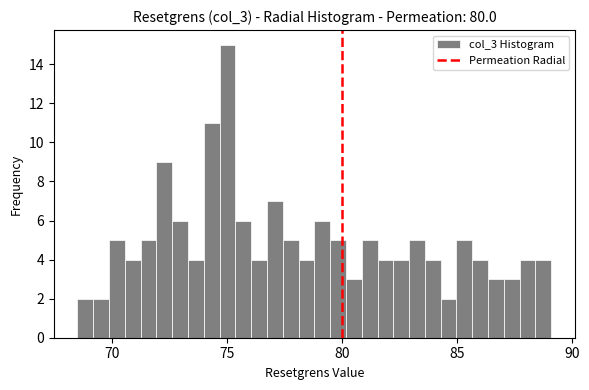

Read against the x-axis, roughly where is the centre of the tallest bar?

75.0